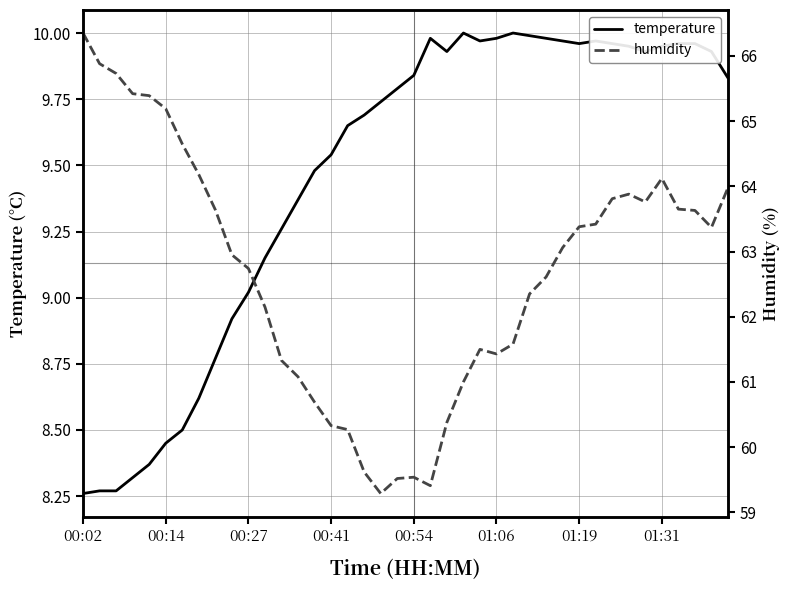

What are all the series names shown in the legend?

temperature, humidity